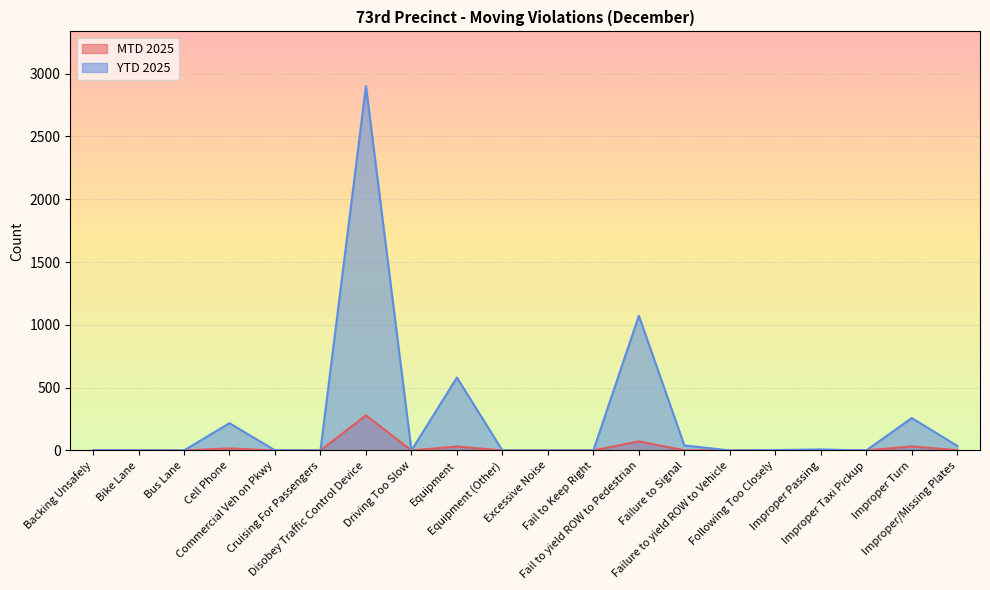

List the labels in order of YTD 2025 value, largest first.

Disobey Traffic Control Device, Fail to yield ROW to Pedestrian, Equipment, Improper Turn, Cell Phone, Failure to Signal, Improper/Missing Plates, Improper Passing, Following Too Closely, Backing Unsafely, Bike Lane, Commercial Veh on Pkwy, Bus Lane, Cruising For Passengers, Driving Too Slow, Equipment (Other), Excessive Noise, Fail to Keep Right, Failure to yield ROW to Vehicle, Improper Taxi Pickup